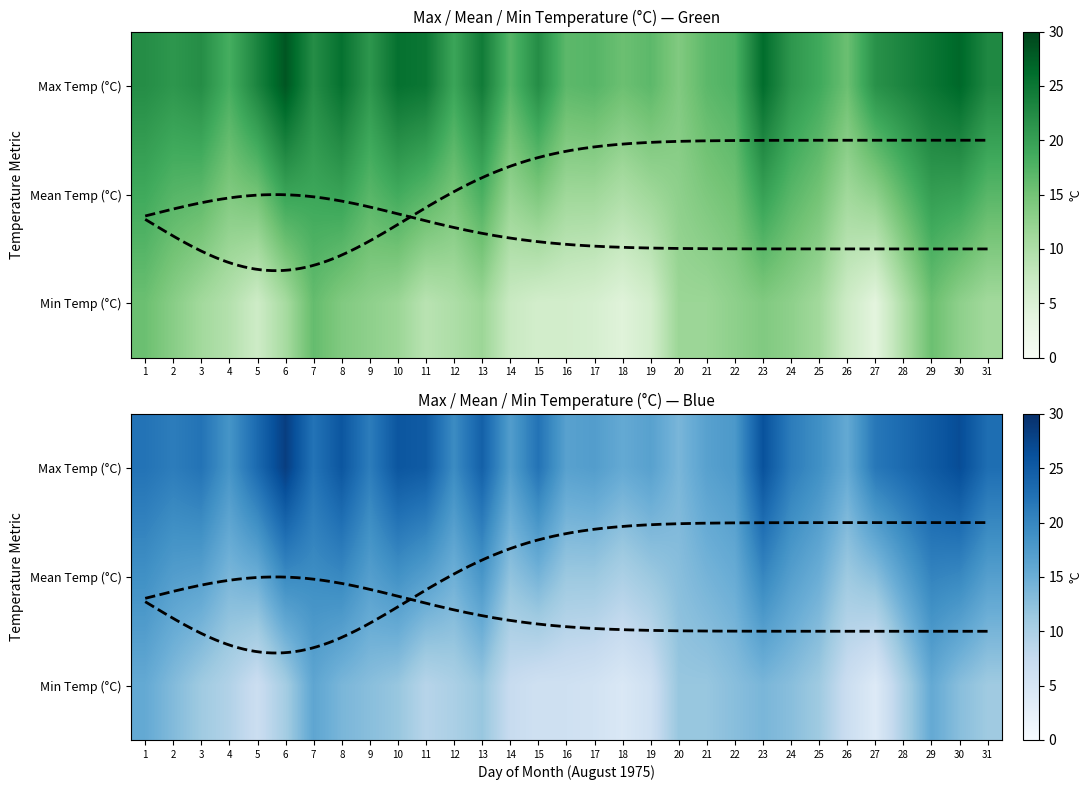

At which category is the sum across all series the highest?

29